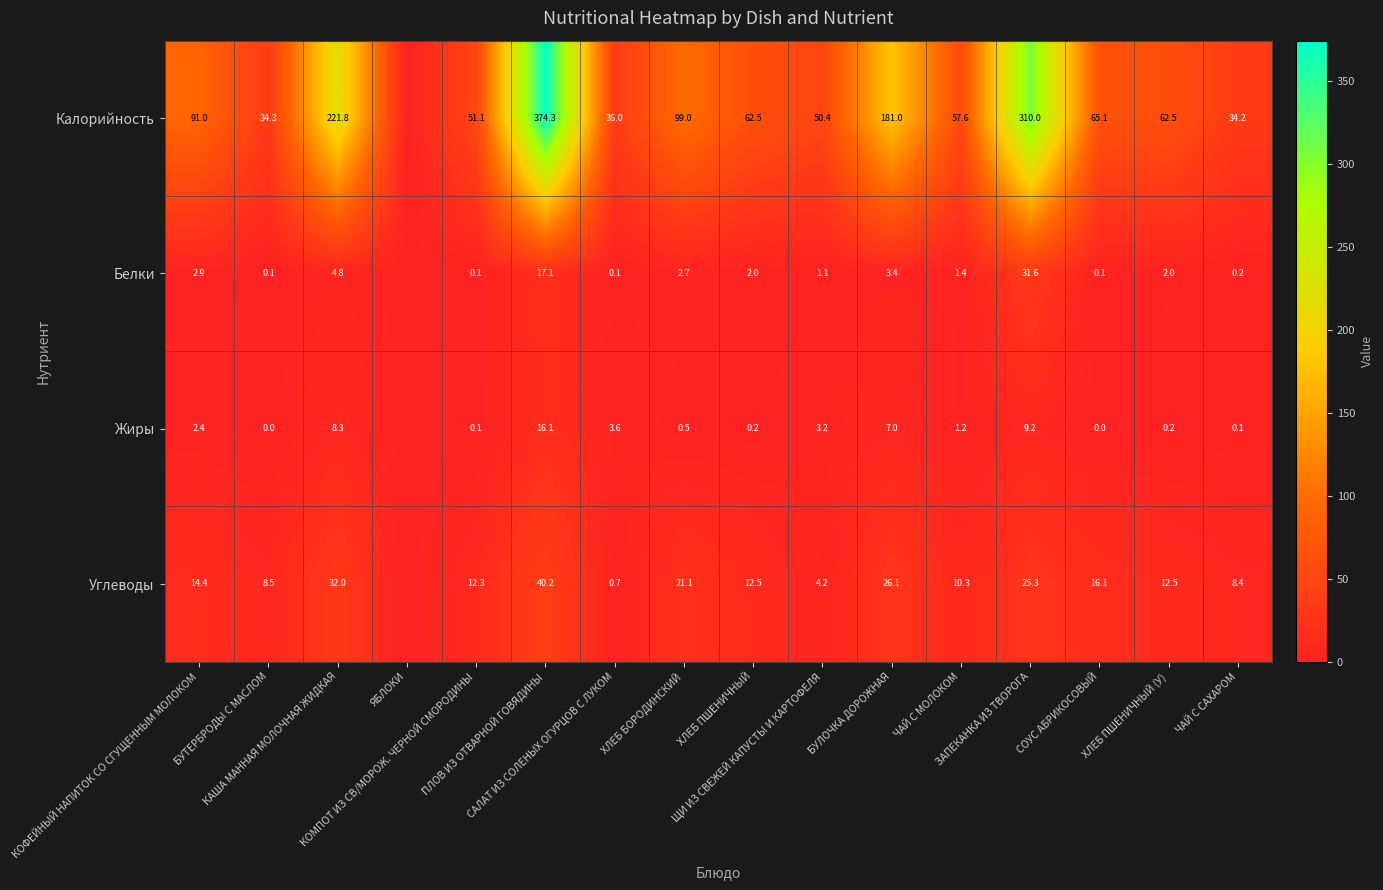

At which category does the chart reach its peak across all series?

ПЛОВ ИЗ ОТВАРНОЙ ГОВЯДИНЫ